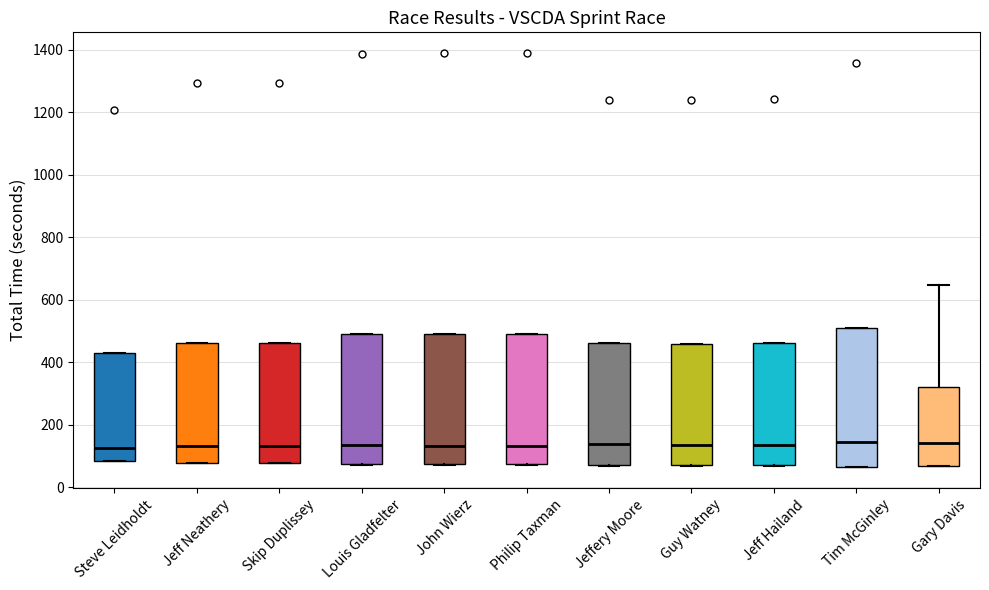

Reading left to right, transcribe this box plot: for each box, give where its median line is, the range the box spans, and where its two whiskers end, as read against the y-axis. The values are not printed on the chart, so give them approximately, as read against the axis.

Steve Leidholdt: median 120, box 80 to 420, whiskers 80 to 420
Jeff Neathery: median 140, box 80 to 460, whiskers 80 to 460
Skip Duplissey: median 140, box 80 to 460, whiskers 80 to 460
Louis Gladfelter: median 140, box 80 to 500, whiskers 80 to 500
John Wierz: median 140, box 80 to 500, whiskers 80 to 500
Philip Taxman: median 140, box 80 to 500, whiskers 80 to 500
Jeffery Moore: median 140, box 80 to 460, whiskers 60 to 460
Guy Watney: median 140, box 80 to 460, whiskers 60 to 460
Jeff Hailand: median 140, box 80 to 460, whiskers 60 to 460
Tim McGinley: median 140, box 60 to 500, whiskers 60 to 500
Gary Davis: median 140, box 60 to 320, whiskers 60 to 640